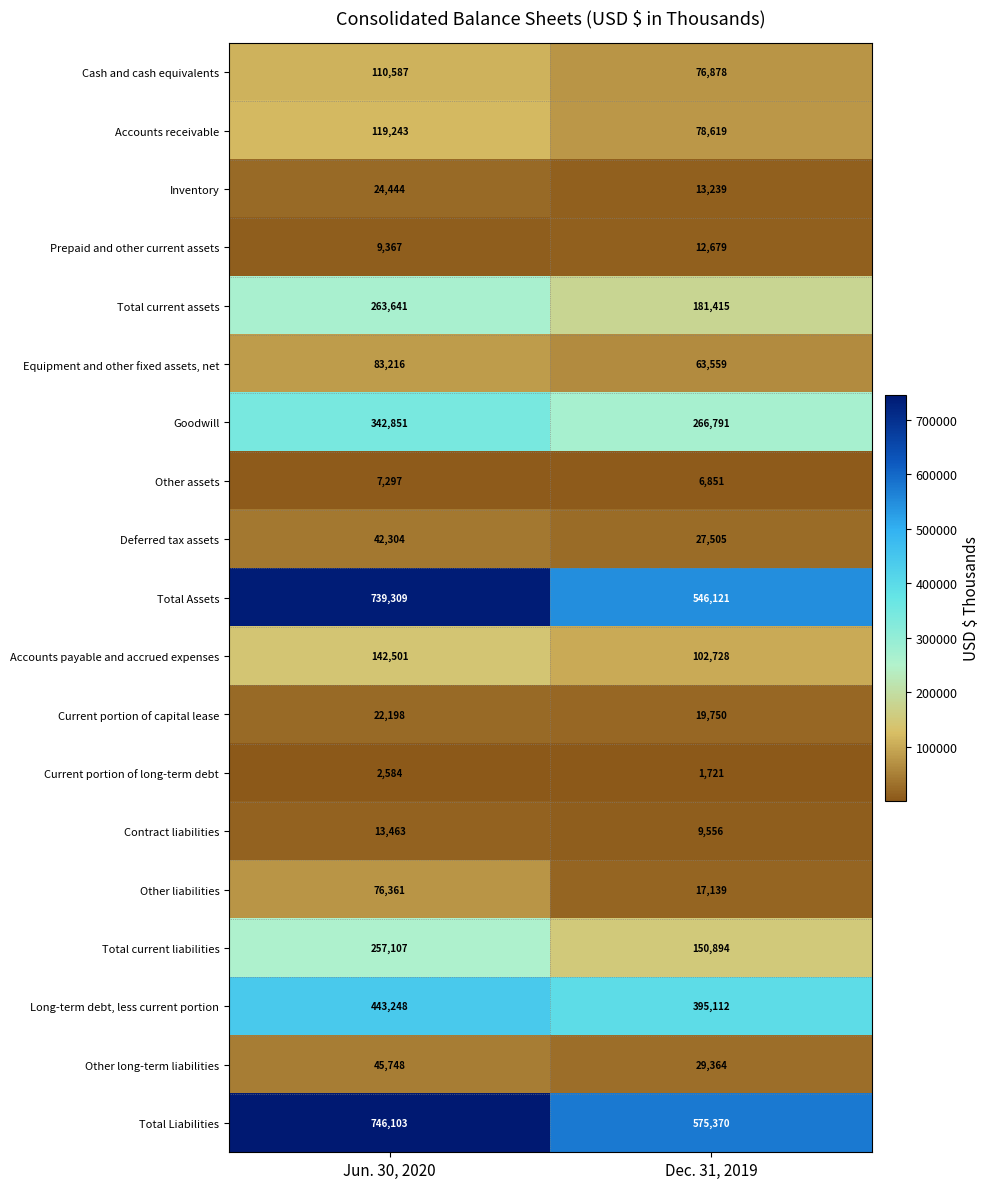

At how many categories does at least one series exceed 190673?

2